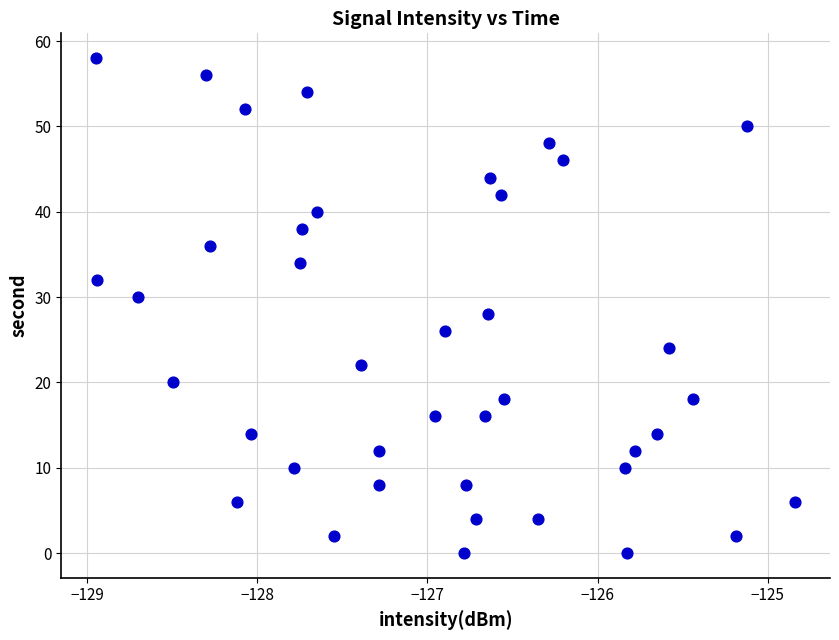

What is the range of Y values (max minus min)?

58